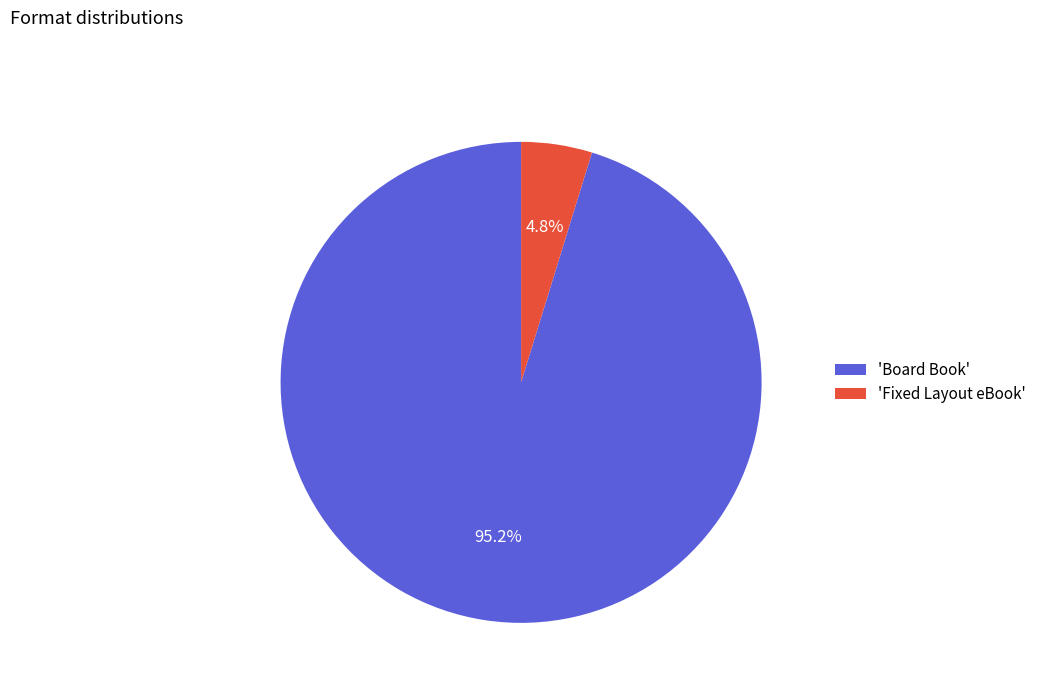

Between 'Fixed Layout eBook' and 'Board Book', which is larger?

'Board Book'